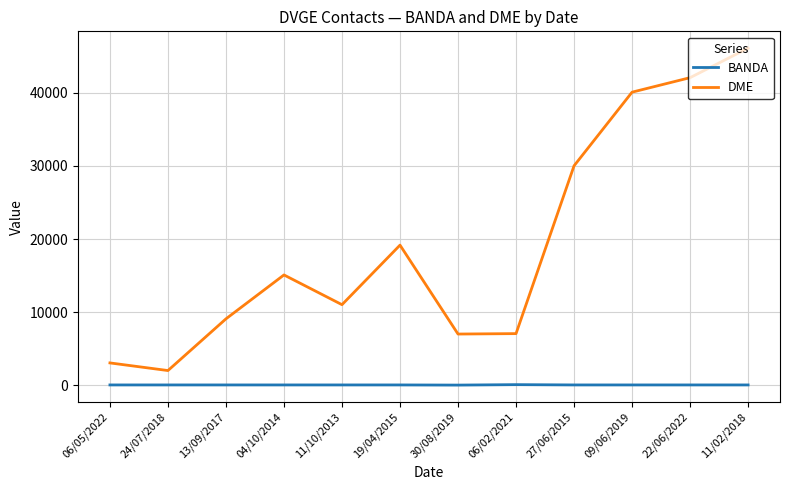

Which series has the largest range (max minus min)?

DME